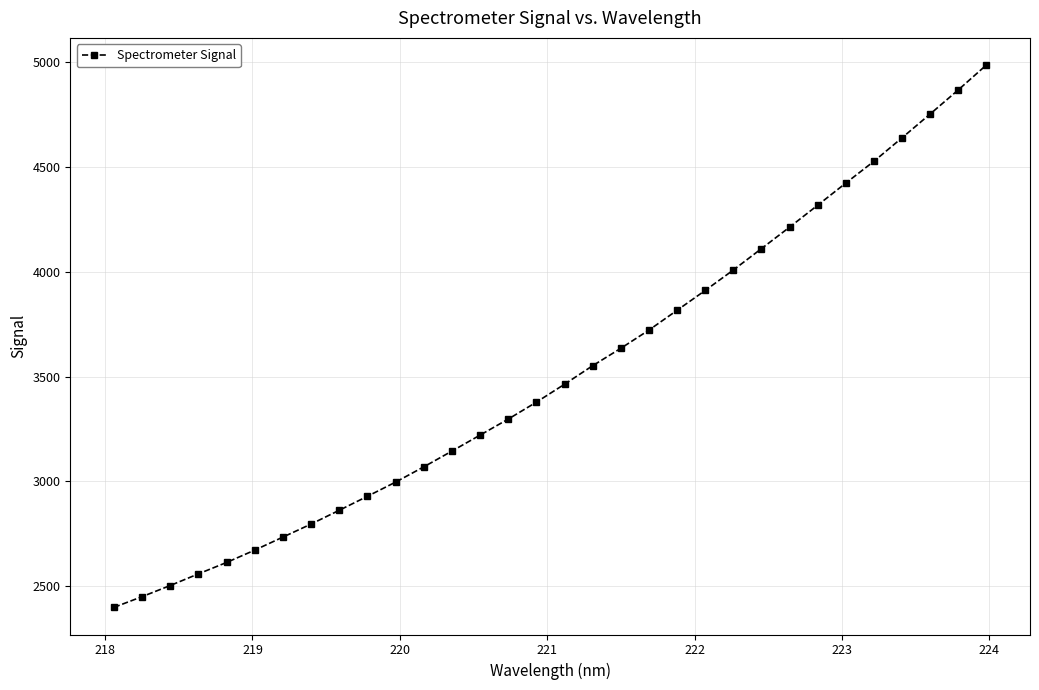

What is the greatest value displayed?

4986.8